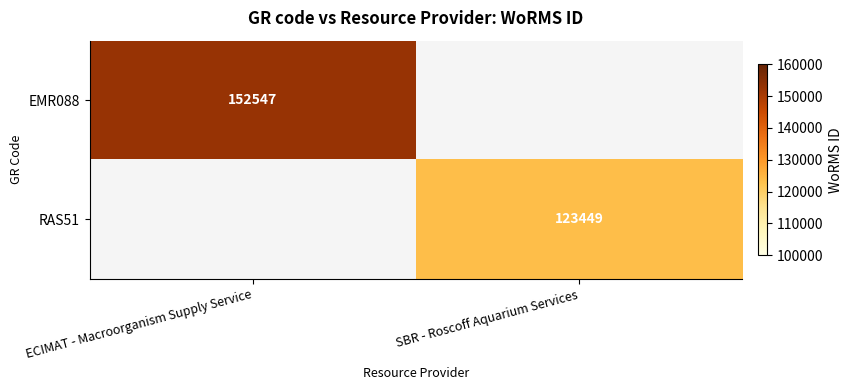

What is the difference between the highest and lowest values at ECIMAT - Macroorganism Supply Service?

152547